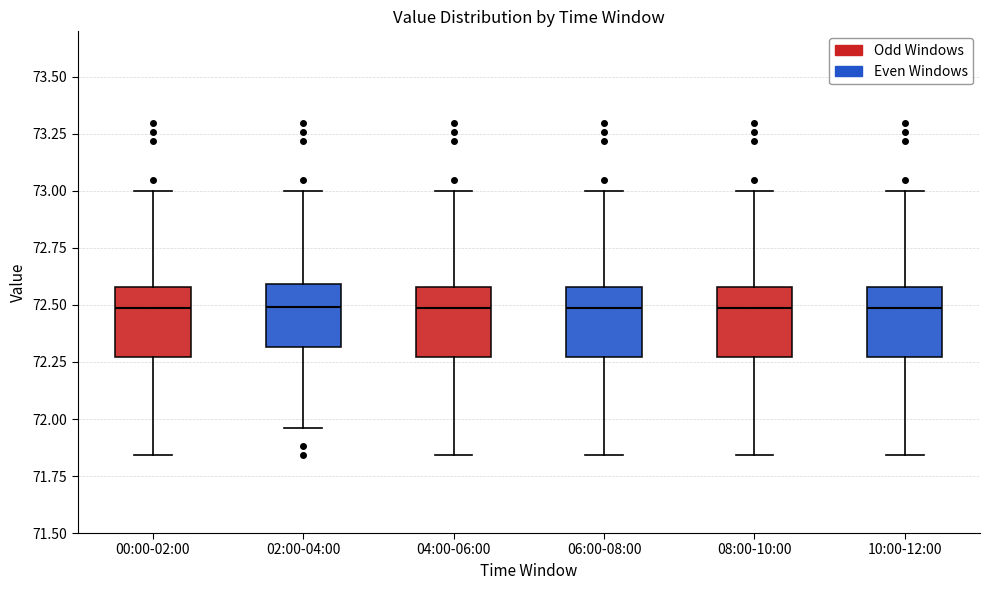

Where does the median line of the box for 06:00-08:00 sit on the y-axis? The values are not printed on the chart, so give them approximately, as read against the axis.

72.50